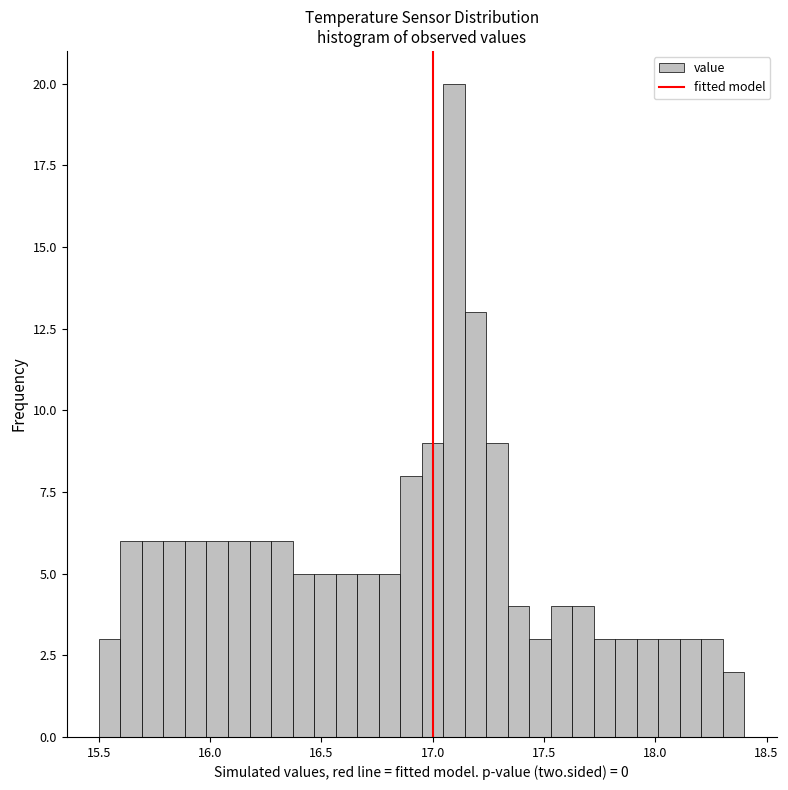

Read against the x-axis, roughly where is the centre of the tallest bar?

17.10